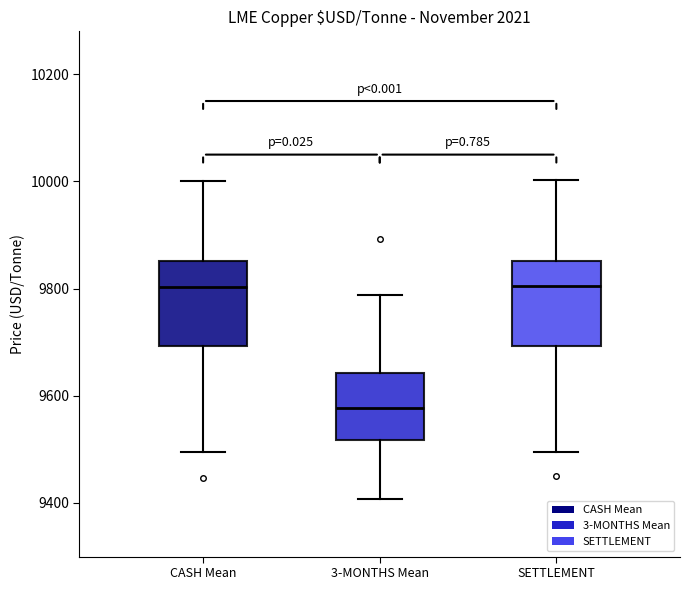

Reading left to right, transcribe this box plot: for each box, give where its median line is, the range the box spans, and where its two whiskers end, as read against the y-axis. The values are not printed on the chart, so give them approximately, as read against the axis.

CASH Mean: median 9800, box 9700 to 9860, whiskers 9500 to 10000
3-MONTHS Mean: median 9580, box 9520 to 9640, whiskers 9400 to 9780
SETTLEMENT: median 9800, box 9700 to 9860, whiskers 9500 to 10000